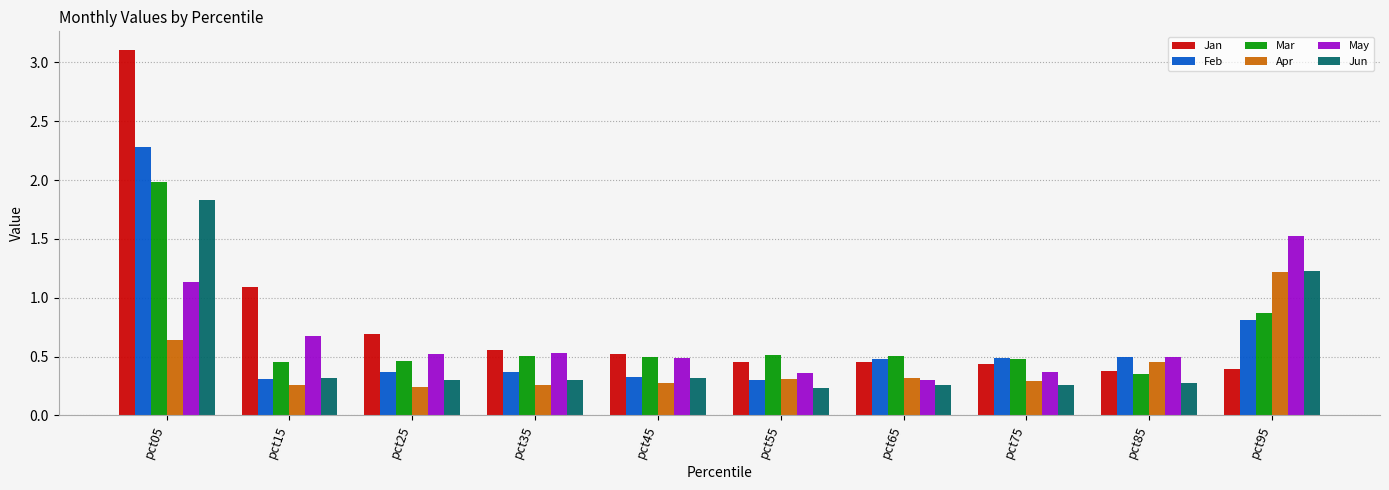

What is the difference between the maximum and minimum values in the Apr series?

1.0